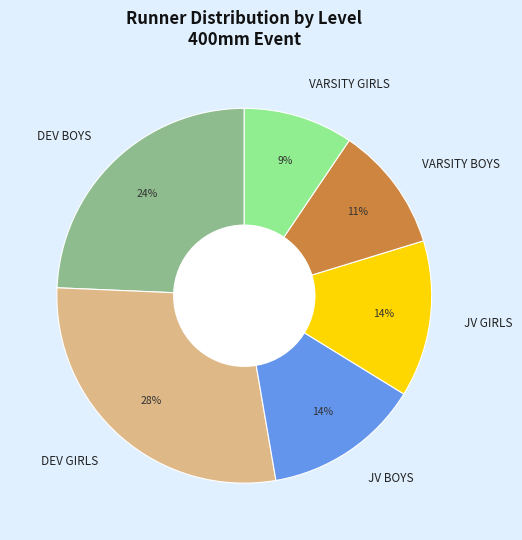

To the nearest percent, what is the difference between the largest and smallest slice percentages?

19%